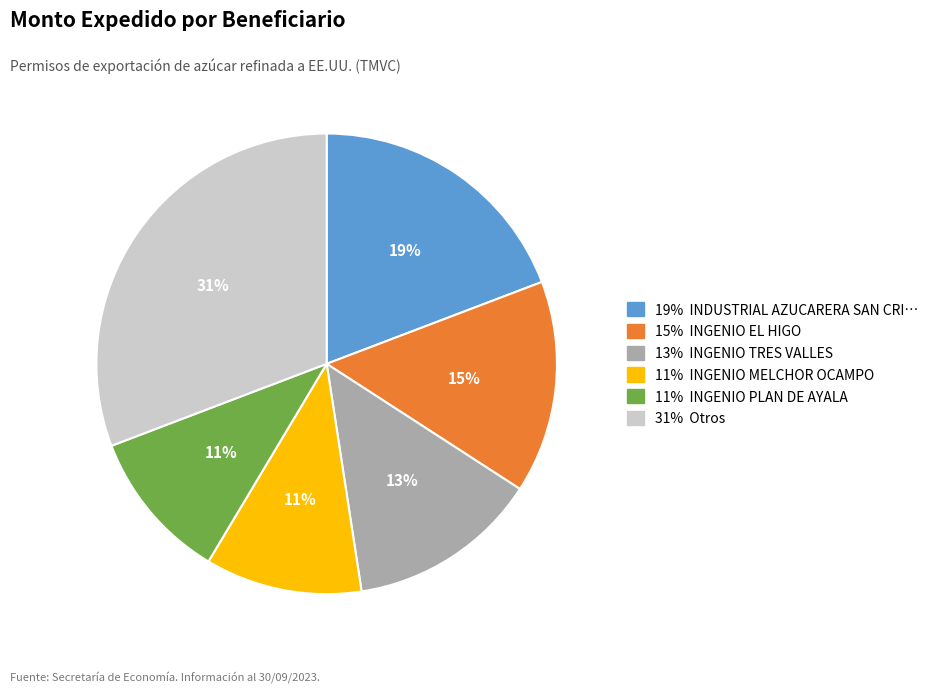

Does any single category account for the majority?

No